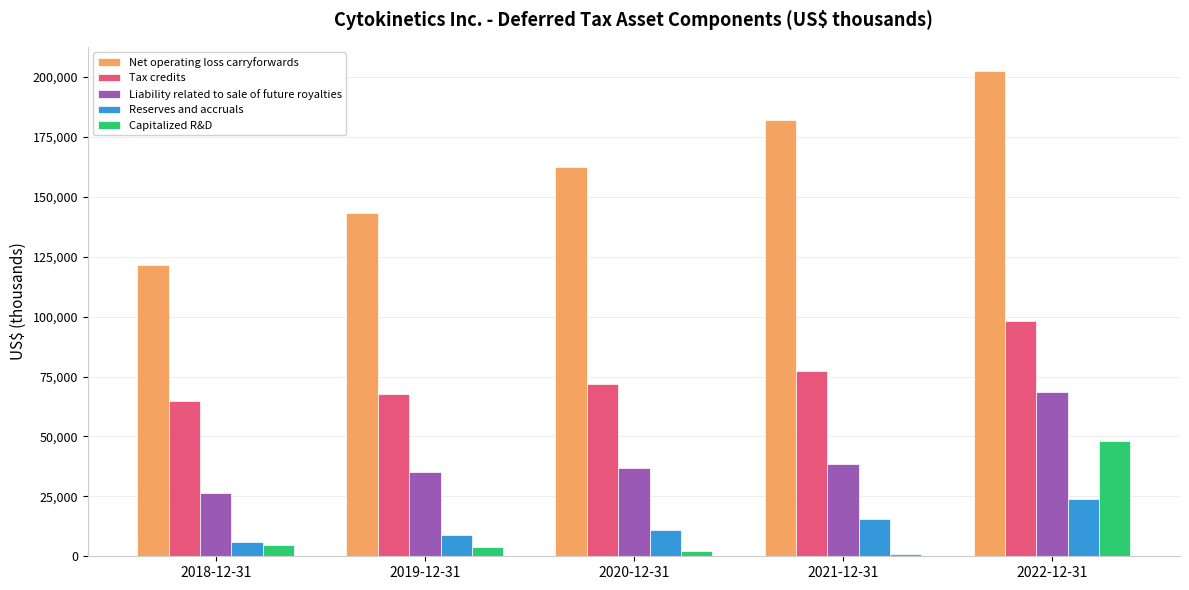

At which label is Net operating loss carryforwards closest to 162103?

2020-12-31